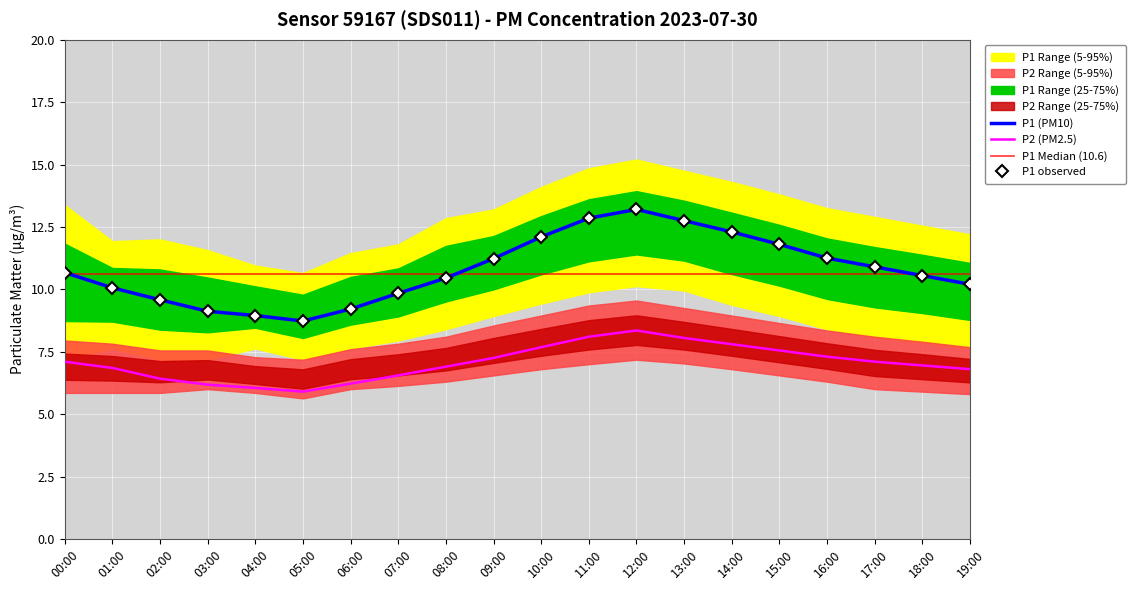

At which label does P1_upper reach its peak?

12:00